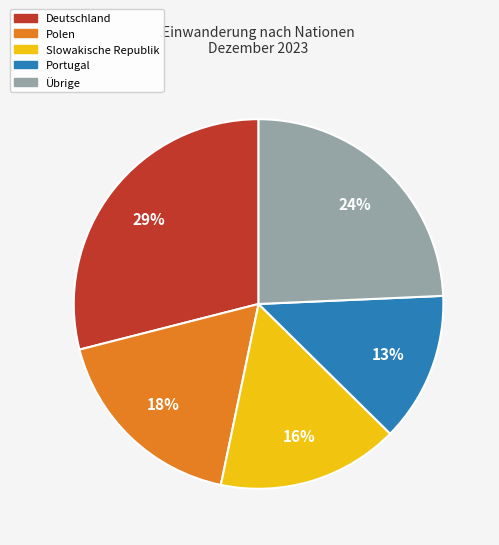

To the nearest percent, what is the average slice percentage?

20%